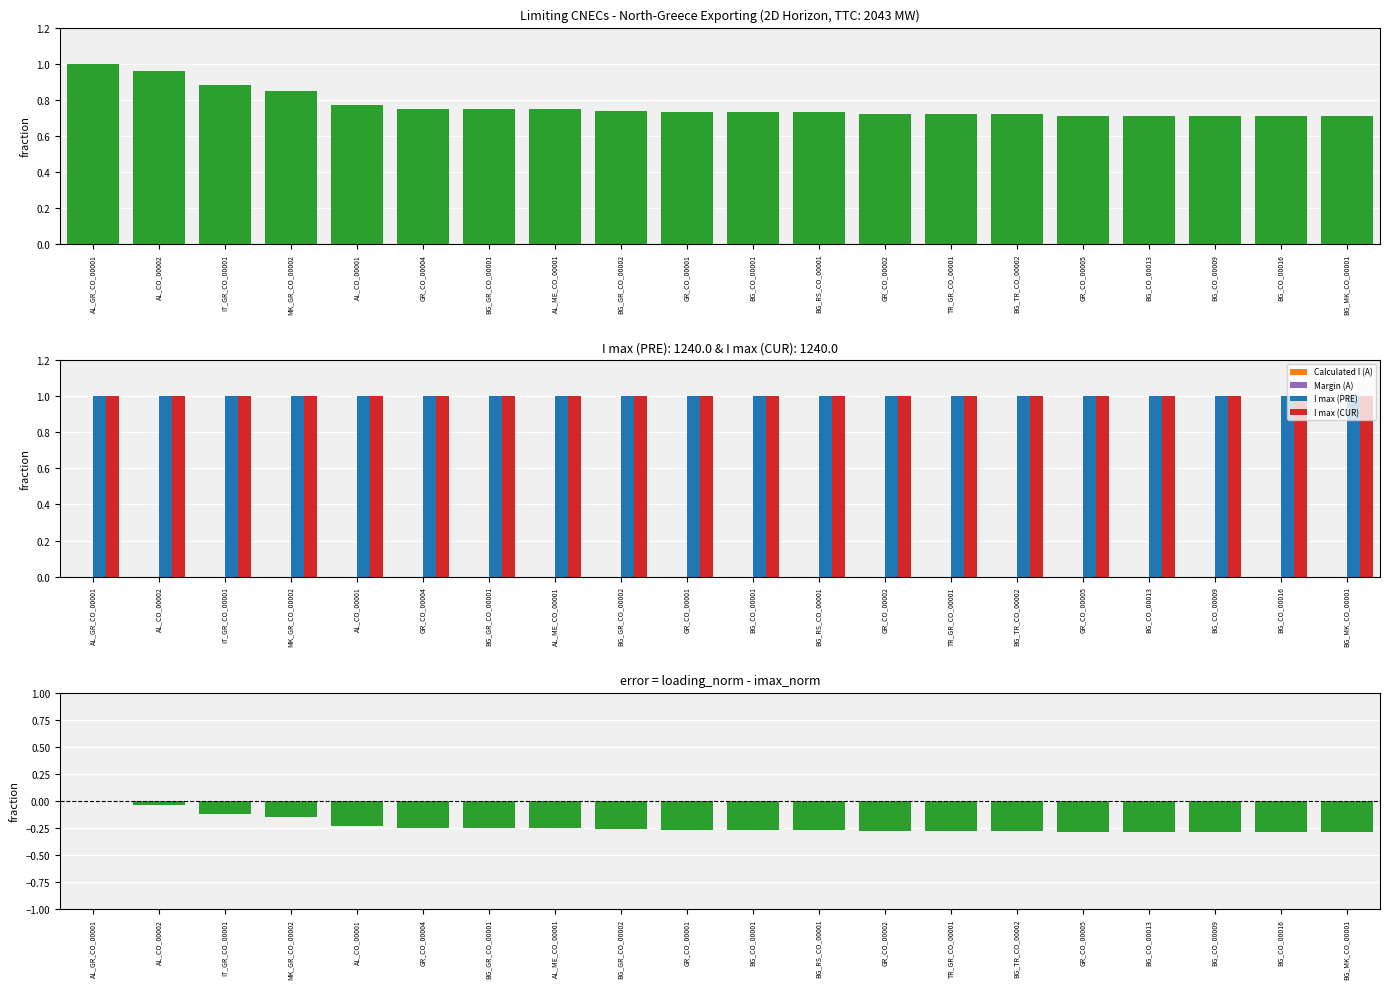

Reading left to right, what are all the values shown in this chart?

Loading (%): AL_GR_CO_00001=1.0	AL_CO_00002=1.0	IT_GR_CO_00001=0.9	MK_GR_CO_00002=0.8	AL_CO_00001=0.8	GR_CO_00004=0.8	BG_GR_CO_00001=0.8	AL_ME_CO_00001=0.8	BG_GR_CO_00002=0.7	GR_CO_00001=0.7	BG_CO_00001=0.7	BG_RS_CO_00001=0.7	GR_CO_00002=0.7	TR_GR_CO_00001=0.7	BG_TR_CO_00002=0.7	GR_CO_00005=0.7	BG_CO_00013=0.7	BG_CO_00009=0.7	BG_CO_00016=0.7	BG_MK_CO_00001=0.7
Calculated I (A): AL_GR_CO_00001=-1.0	AL_CO_00002=-1.0	IT_GR_CO_00001=-0.9	MK_GR_CO_00002=-0.8	AL_CO_00001=-0.8	GR_CO_00004=-0.8	BG_GR_CO_00001=-0.8	AL_ME_CO_00001=-0.7	BG_GR_CO_00002=-0.7	GR_CO_00001=-0.7	BG_CO_00001=-0.7	BG_RS_CO_00001=-0.7	GR_CO_00002=-0.7	TR_GR_CO_00001=-0.7	BG_TR_CO_00002=-0.7	GR_CO_00005=-0.7	BG_CO_00013=-0.7	BG_CO_00009=-0.7	BG_CO_00016=-0.7	BG_MK_CO_00001=-0.7
Margin (A): AL_GR_CO_00001=-0.0	AL_CO_00002=-0.0	IT_GR_CO_00001=-0.1	MK_GR_CO_00002=-0.1	AL_CO_00001=-0.2	GR_CO_00004=-0.2	BG_GR_CO_00001=-0.2	AL_ME_CO_00001=-0.3	BG_GR_CO_00002=-0.3	GR_CO_00001=-0.3	BG_CO_00001=-0.3	BG_RS_CO_00001=-0.3	GR_CO_00002=-0.3	TR_GR_CO_00001=-0.3	BG_TR_CO_00002=-0.3	GR_CO_00005=-0.3	BG_CO_00013=-0.3	BG_CO_00009=-0.3	BG_CO_00016=-0.3	BG_MK_CO_00001=-0.3
I max (PRE): AL_GR_CO_00001=1.0	AL_CO_00002=1.0	IT_GR_CO_00001=1.0	MK_GR_CO_00002=1.0	AL_CO_00001=1.0	GR_CO_00004=1.0	BG_GR_CO_00001=1.0	AL_ME_CO_00001=1.0	BG_GR_CO_00002=1.0	GR_CO_00001=1.0	BG_CO_00001=1.0	BG_RS_CO_00001=1.0	GR_CO_00002=1.0	TR_GR_CO_00001=1.0	BG_TR_CO_00002=1.0	GR_CO_00005=1.0	BG_CO_00013=1.0	BG_CO_00009=1.0	BG_CO_00016=1.0	BG_MK_CO_00001=1.0
I max (CUR): AL_GR_CO_00001=1.0	AL_CO_00002=1.0	IT_GR_CO_00001=1.0	MK_GR_CO_00002=1.0	AL_CO_00001=1.0	GR_CO_00004=1.0	BG_GR_CO_00001=1.0	AL_ME_CO_00001=1.0	BG_GR_CO_00002=1.0	GR_CO_00001=1.0	BG_CO_00001=1.0	BG_RS_CO_00001=1.0	GR_CO_00002=1.0	TR_GR_CO_00001=1.0	BG_TR_CO_00002=1.0	GR_CO_00005=1.0	BG_CO_00013=1.0	BG_CO_00009=1.0	BG_CO_00016=1.0	BG_MK_CO_00001=1.0
Loading - I_max_norm: AL_GR_CO_00001=0.0	AL_CO_00002=-0.0	IT_GR_CO_00001=-0.1	MK_GR_CO_00002=-0.2	AL_CO_00001=-0.2	GR_CO_00004=-0.2	BG_GR_CO_00001=-0.2	AL_ME_CO_00001=-0.2	BG_GR_CO_00002=-0.3	GR_CO_00001=-0.3	BG_CO_00001=-0.3	BG_RS_CO_00001=-0.3	GR_CO_00002=-0.3	TR_GR_CO_00001=-0.3	BG_TR_CO_00002=-0.3	GR_CO_00005=-0.3	BG_CO_00013=-0.3	BG_CO_00009=-0.3	BG_CO_00016=-0.3	BG_MK_CO_00001=-0.3